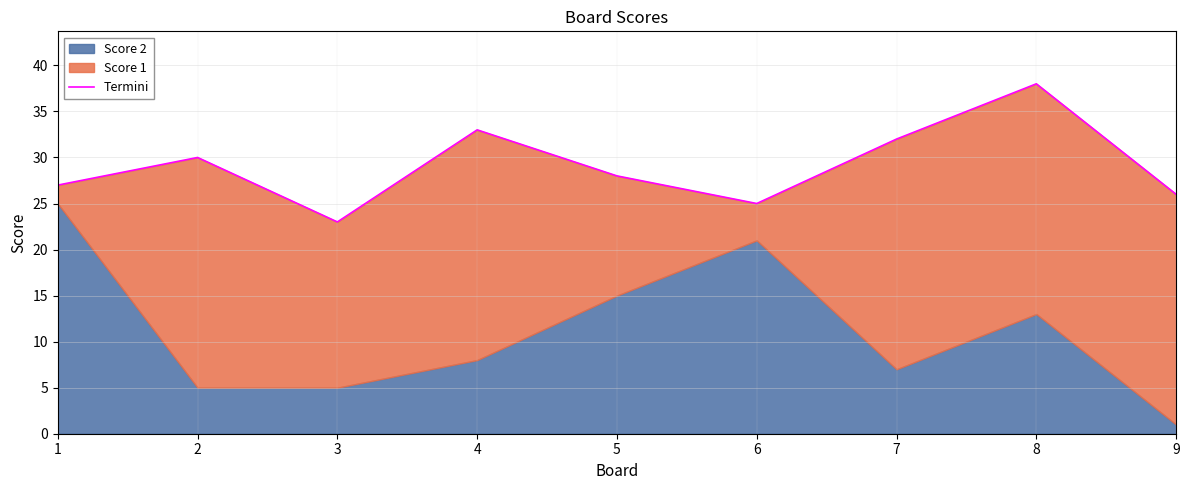

List the labels in order of value, smallest first.

3, 6, 9, 1, 5, 2, 7, 4, 8